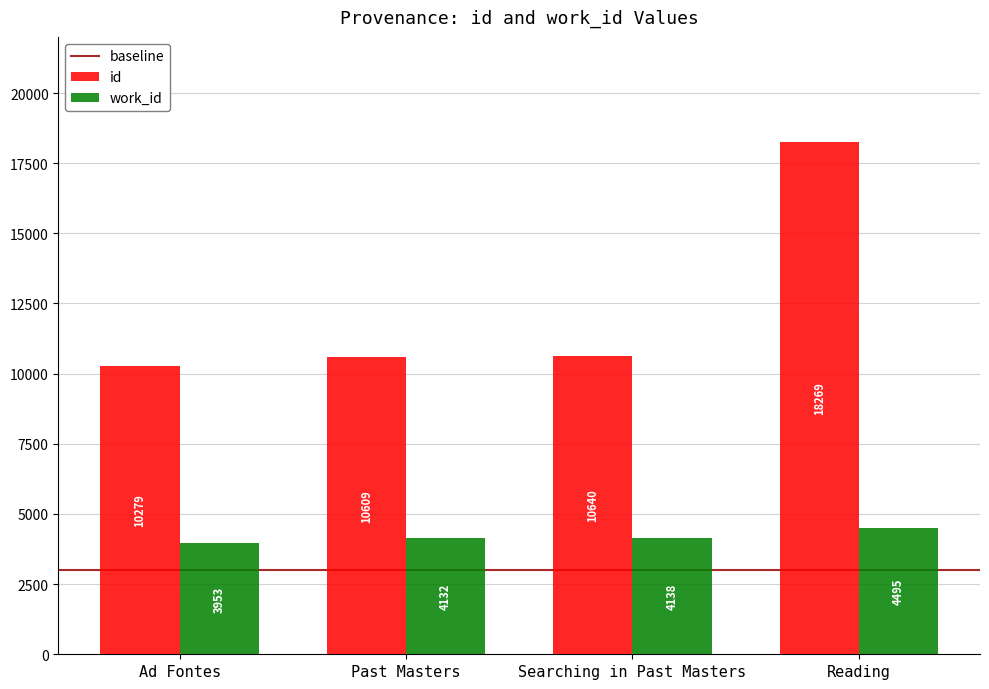

How many series are shown in this chart?

2